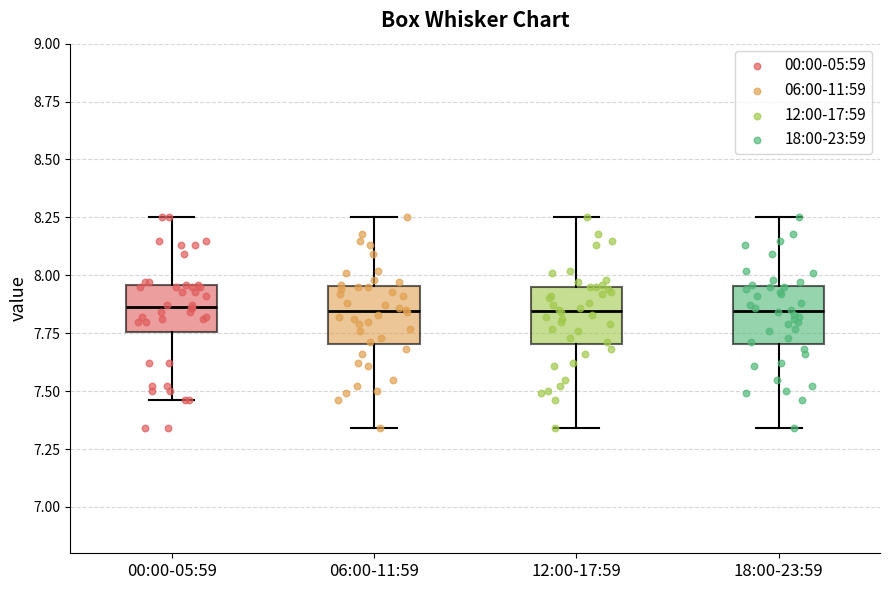

Reading left to right, transcribe this box plot: for each box, give where its median line is, the range the box spans, and where its two whiskers end, as read against the y-axis. The values are not printed on the chart, so give them approximately, as read against the axis.

00:00-05:59: median 7.85, box 7.75 to 7.95, whiskers 7.45 to 8.25
06:00-11:59: median 7.85, box 7.70 to 7.95, whiskers 7.35 to 8.25
12:00-17:59: median 7.85, box 7.70 to 7.95, whiskers 7.35 to 8.25
18:00-23:59: median 7.85, box 7.70 to 7.95, whiskers 7.35 to 8.25